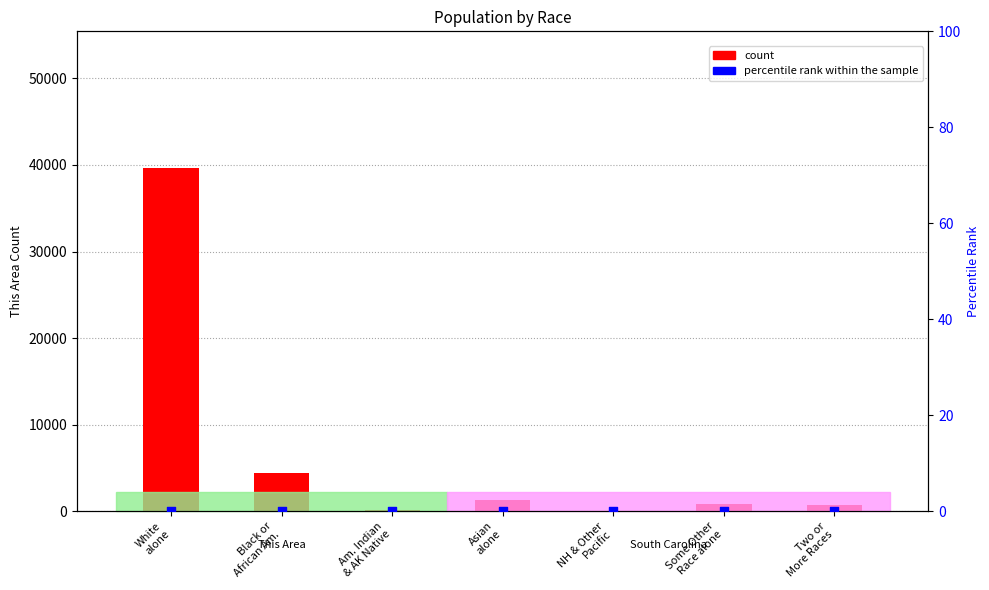

At which category is the sum across all series the highest?

White
alone